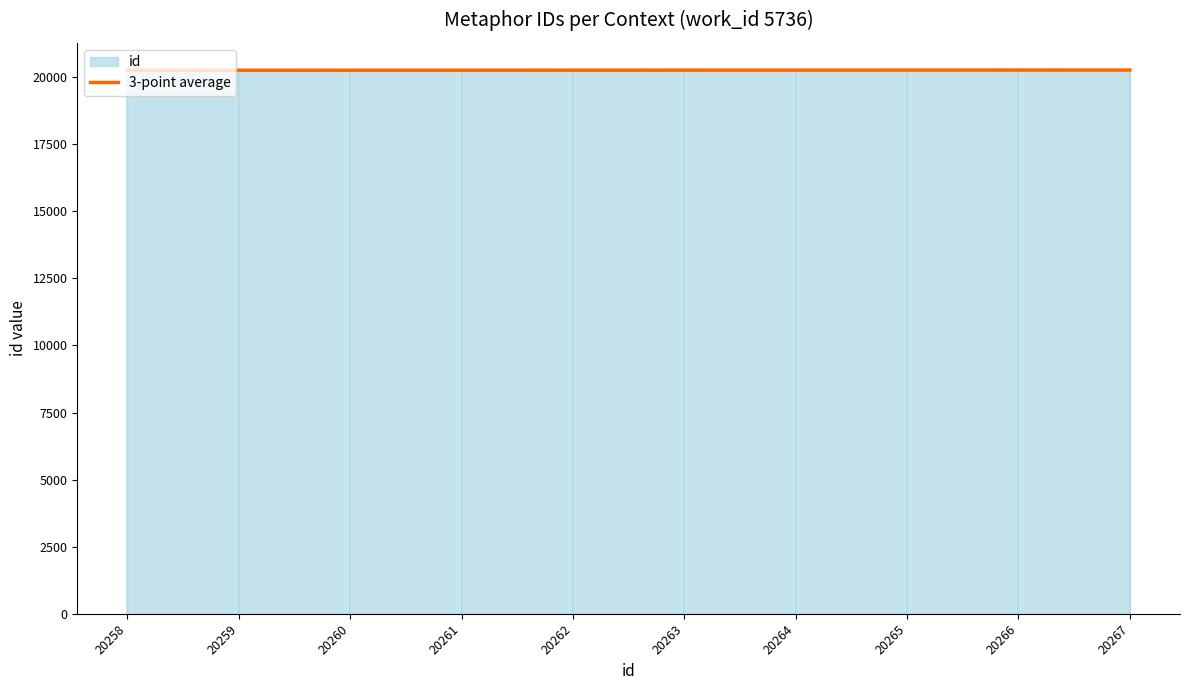

Count the number of values greater than 20262.

4